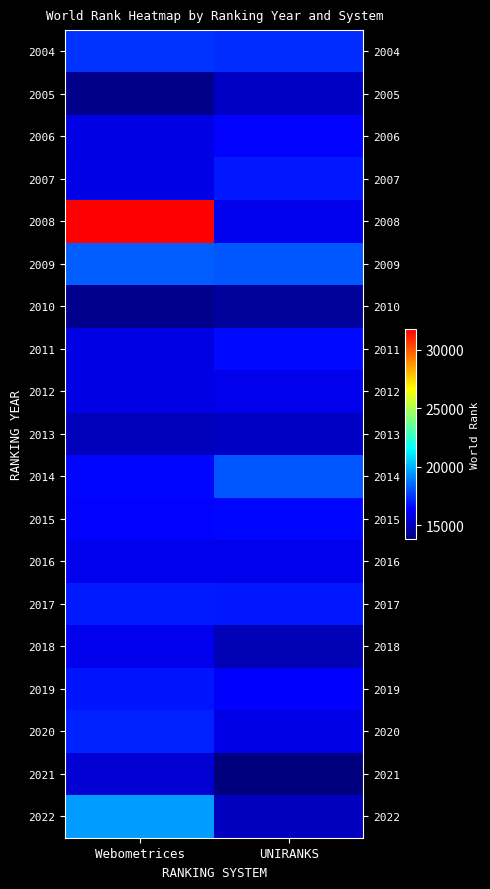

What is the smallest value displayed?

13792